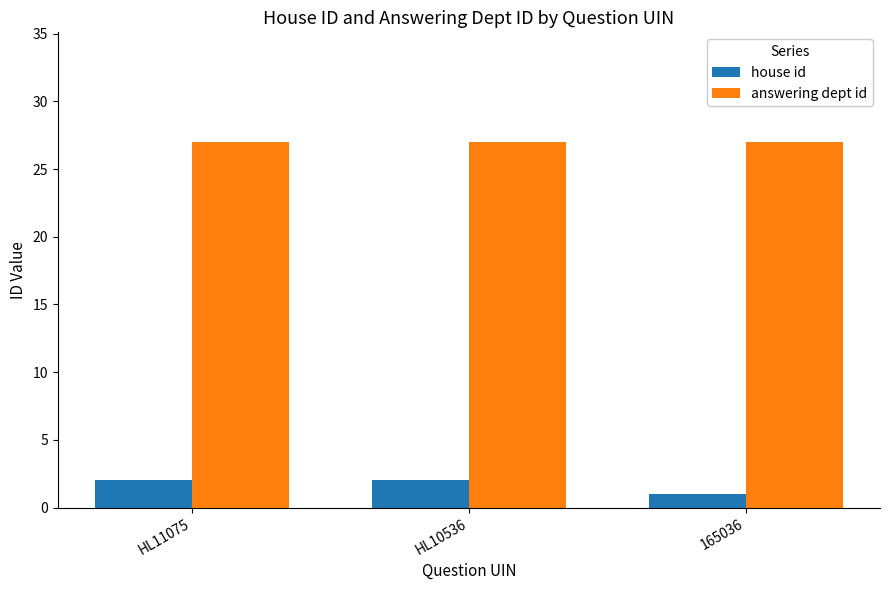

Reading right to left, transcribe all the data shown in this chart.

house id: 165036=1	HL10536=2	HL11075=2
answering dept id: 165036=27	HL10536=27	HL11075=27